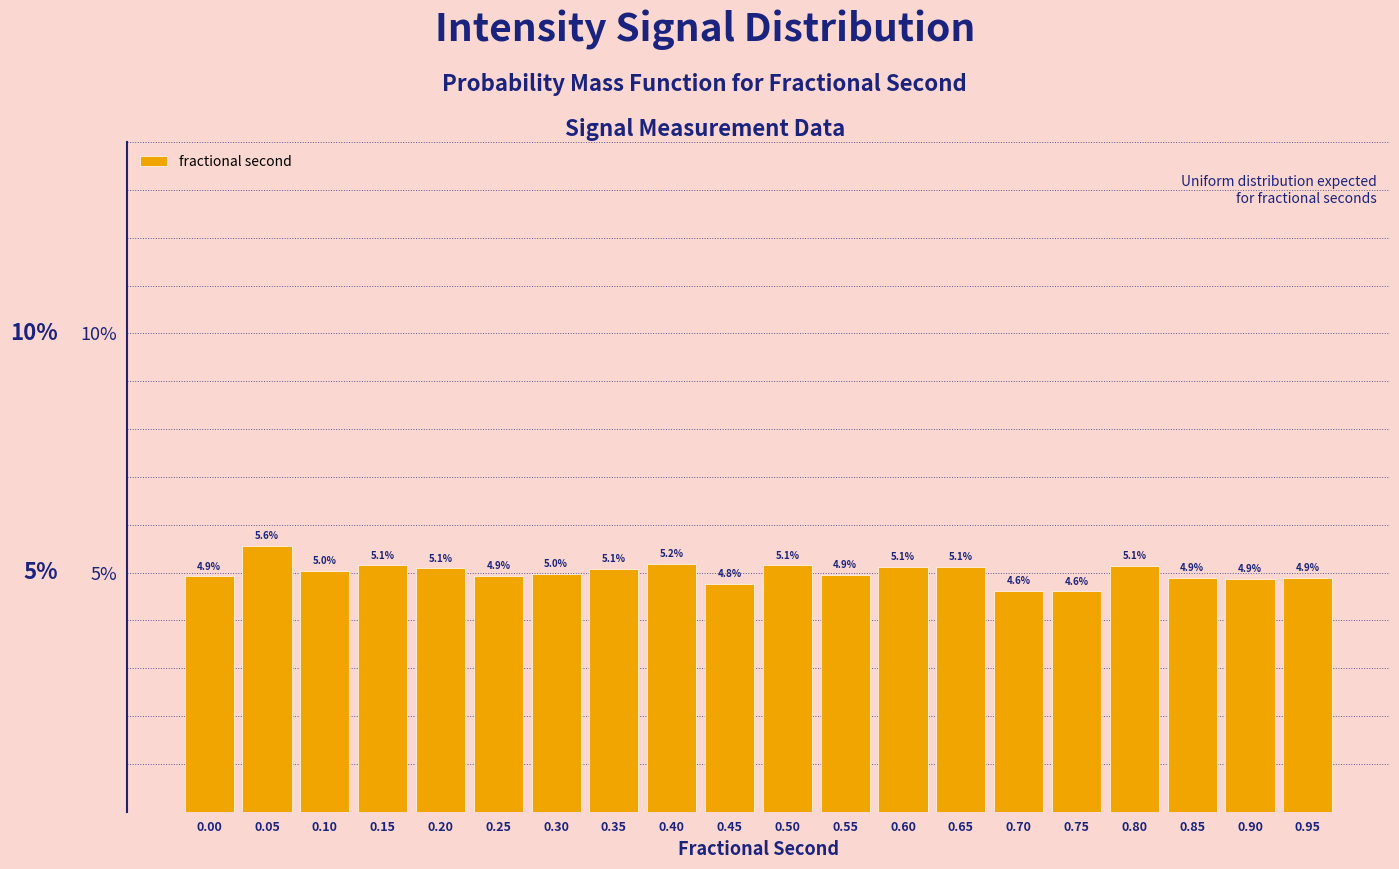

Reading left to right, extract all data points from this chart.

4.9	5.6	5.0	5.1	5.1	4.9	5.0	5.1	5.2	4.8	5.1	4.9	5.1	5.1	4.6	4.6	5.1	4.9	4.9	4.9